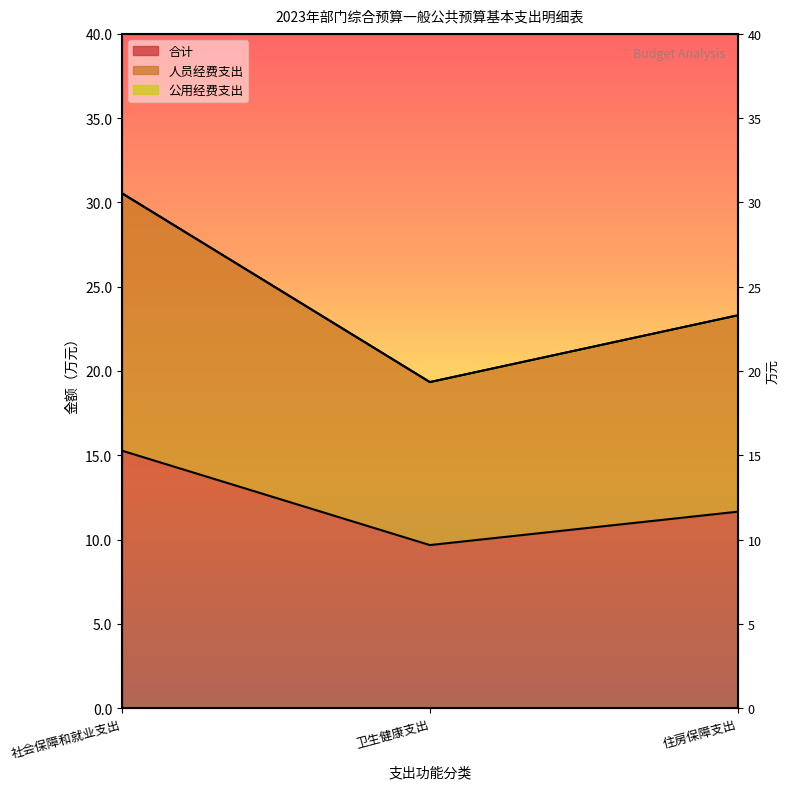

Does the chart have visible grid lines?

No